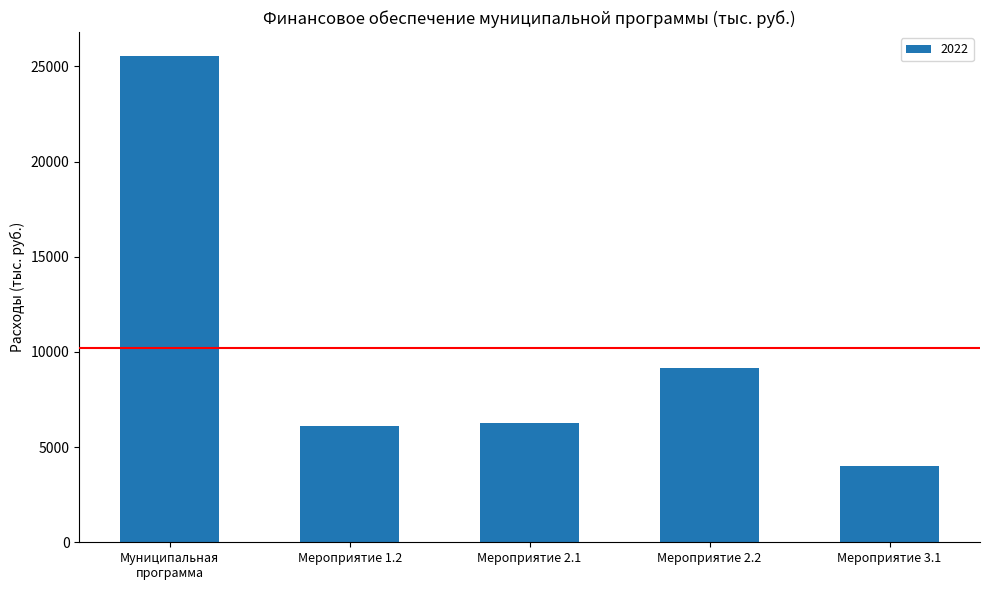

Which category has the lowest value across all series?

Мероприятие 3.1